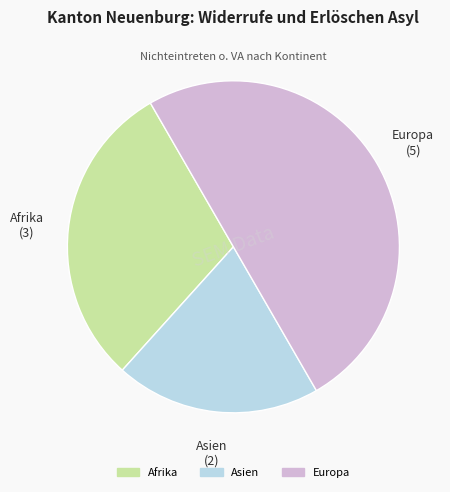

Is the sum of Afrika and Europa greater than half?

Yes